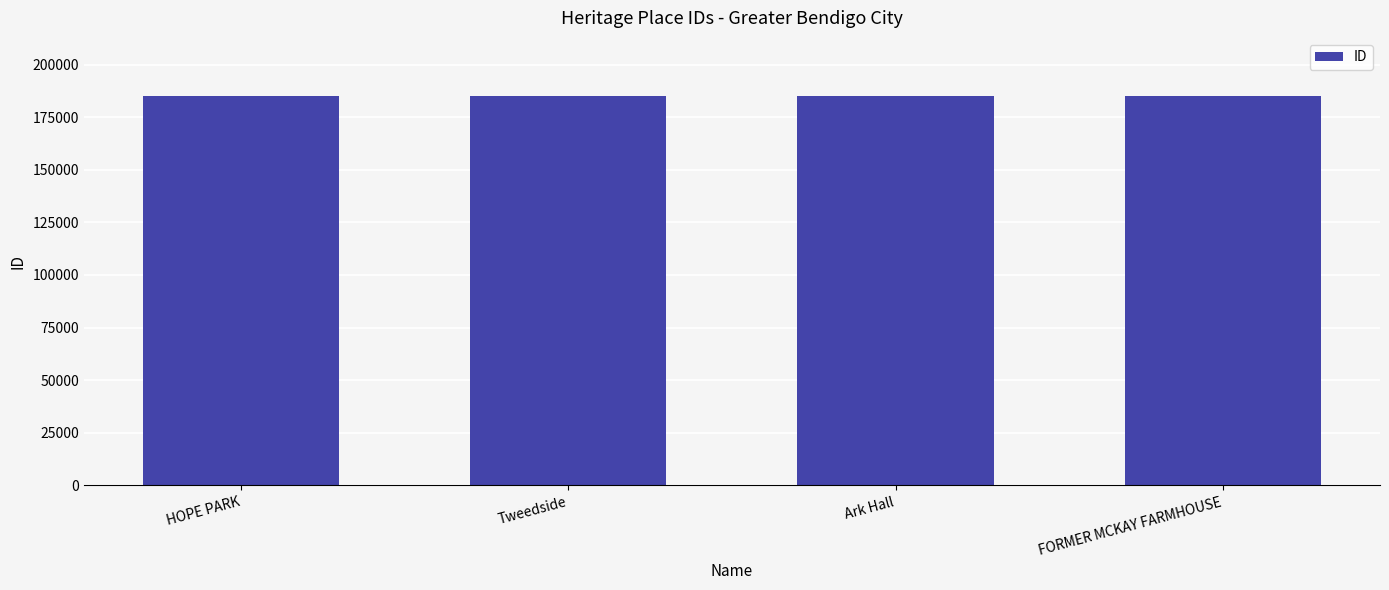

What is the maximum value shown in the chart?

184947